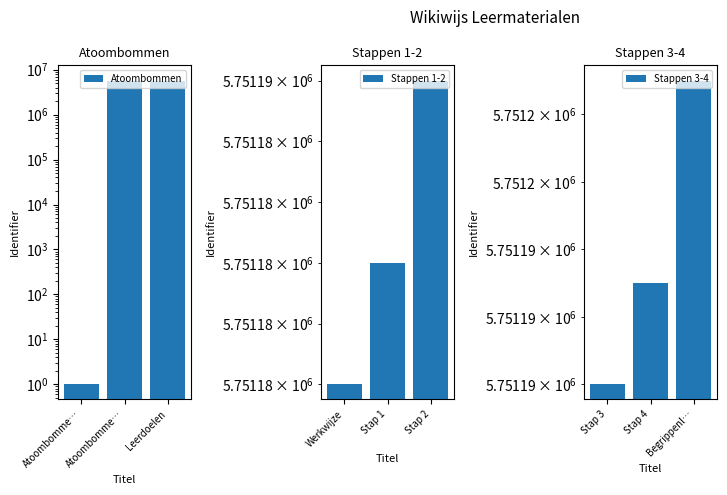

How many bars are there in total?

9